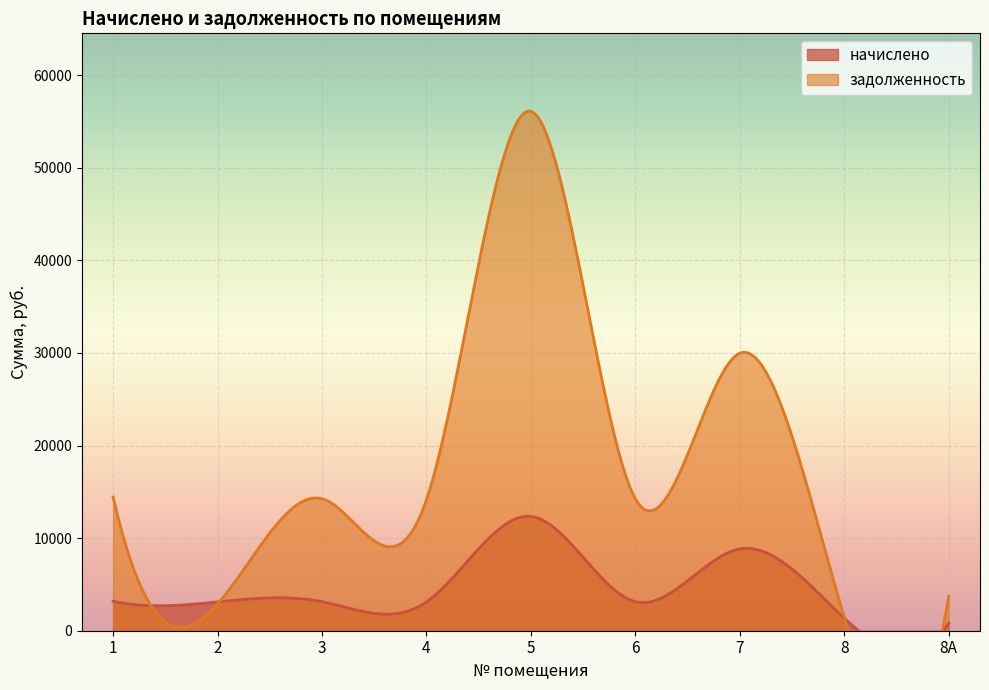

True or false: задолженность has more than 1 points higher than both neighbors.

True